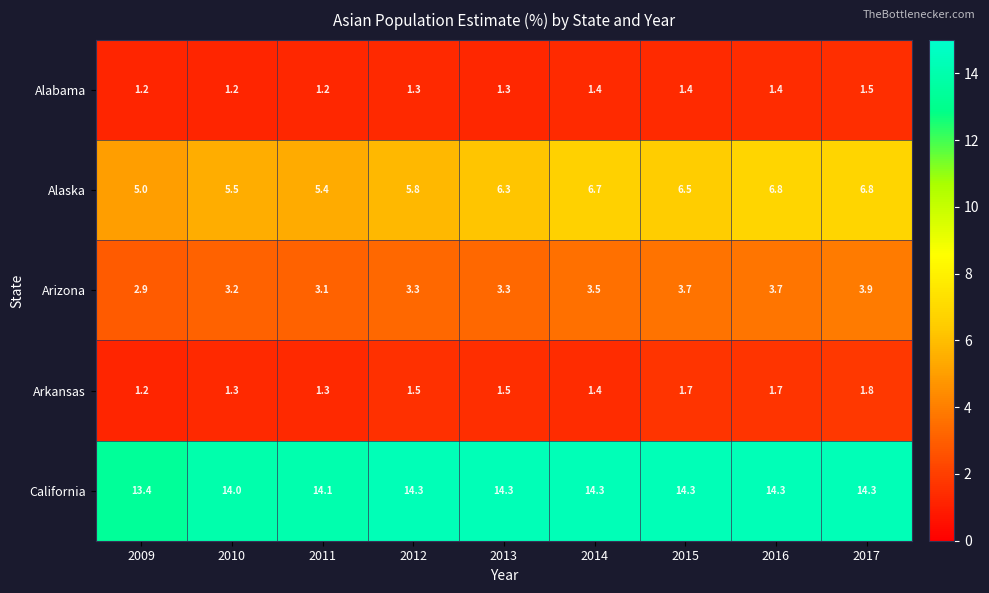

Is it true that California equals 3.8 at 2013?

False